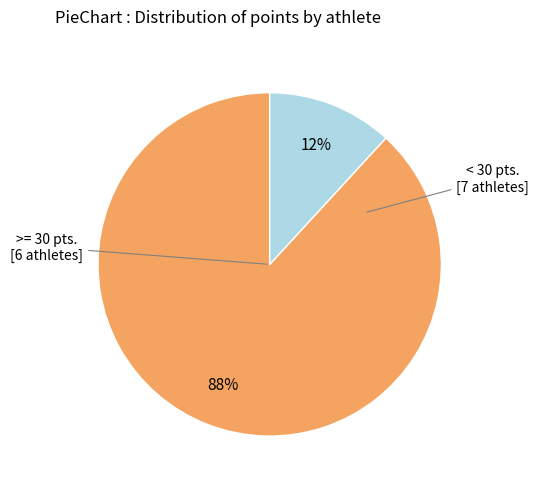

Does any single category account for the majority?

Yes